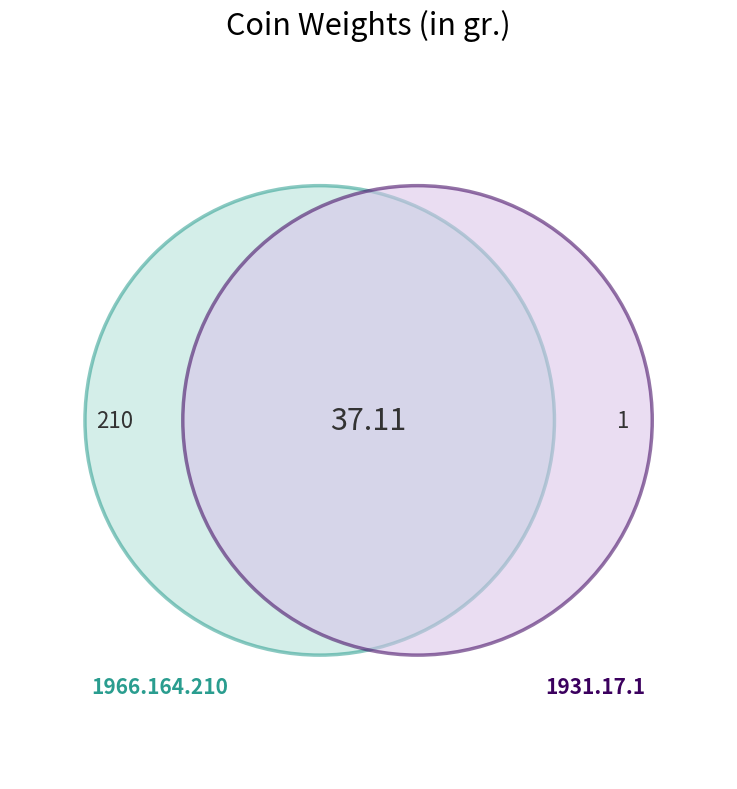

Is it true that 1966.164.210 is 50% of the pie?

True